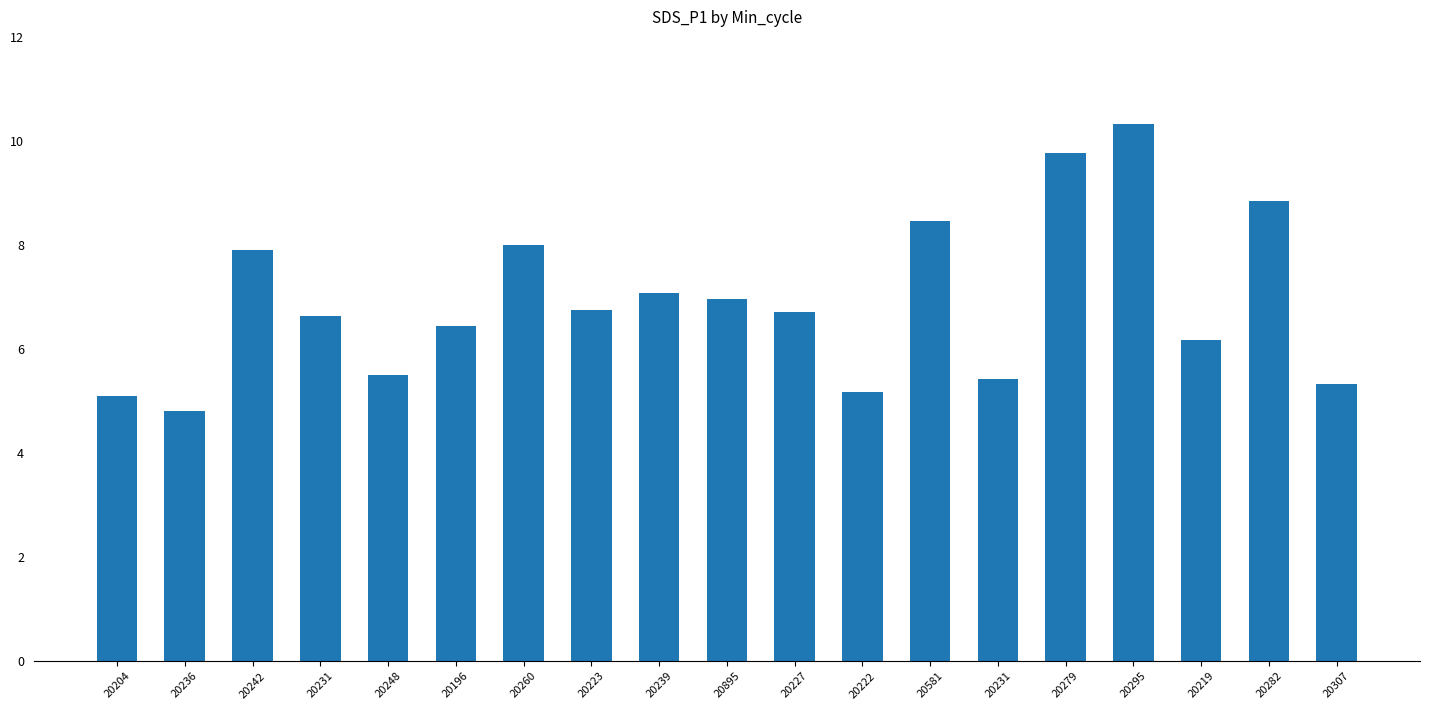

How many values are below 6?

6